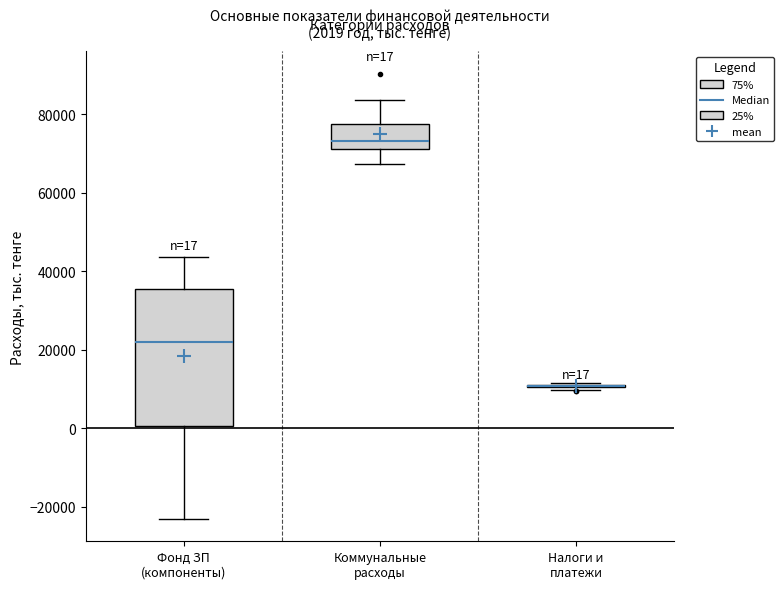

Which box is the tallest, from its lower edge to its upper edge?

Фонд ЗП (компоненты)